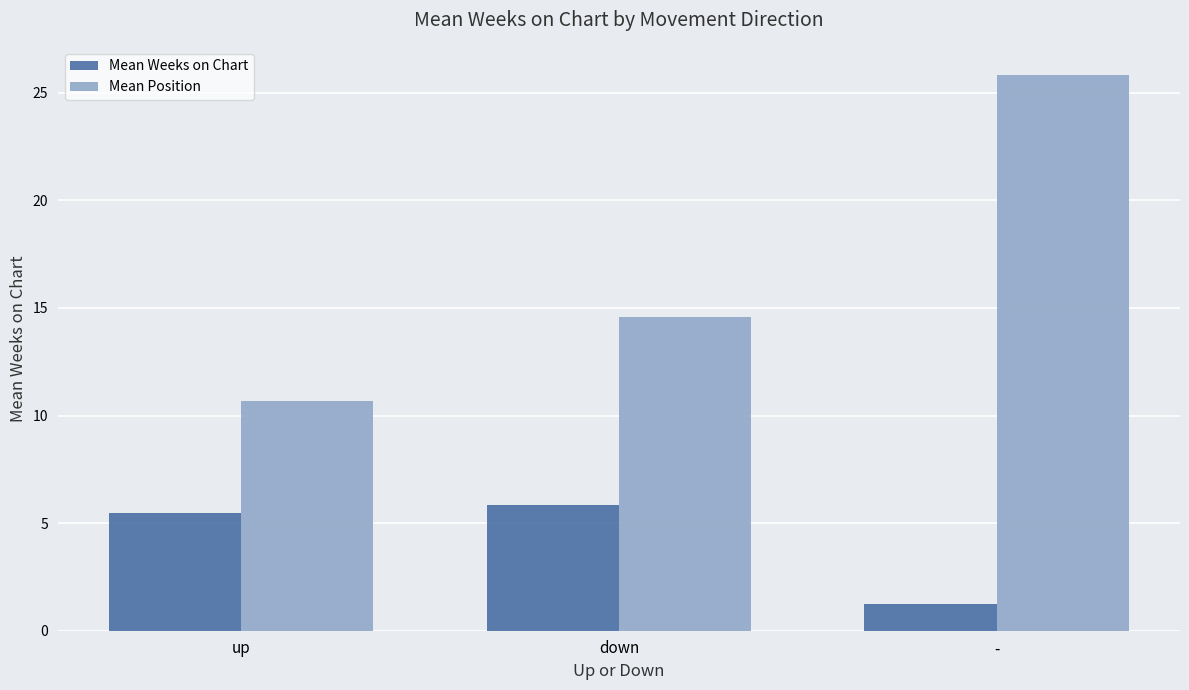

Reading right to left, transcribe all the data shown in this chart.

Mean Weeks on Chart: 1.2	5.8	5.5
Mean Position: 25.8	14.6	10.7